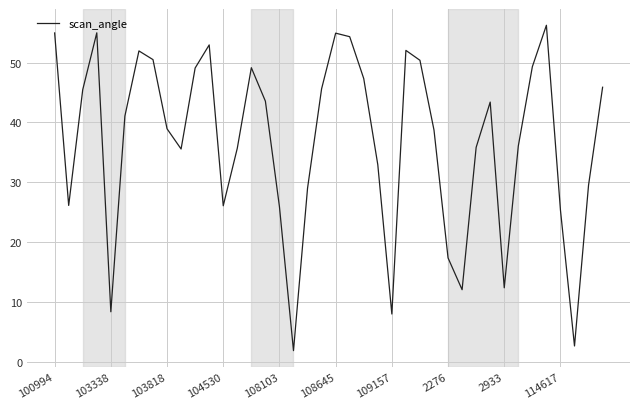

What is the difference between the maximum and minimum values?

54.3